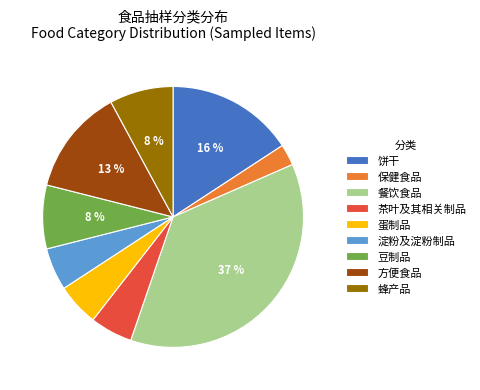

True or false: 茶叶及其相关制品 accounts for 5% of the total.

True